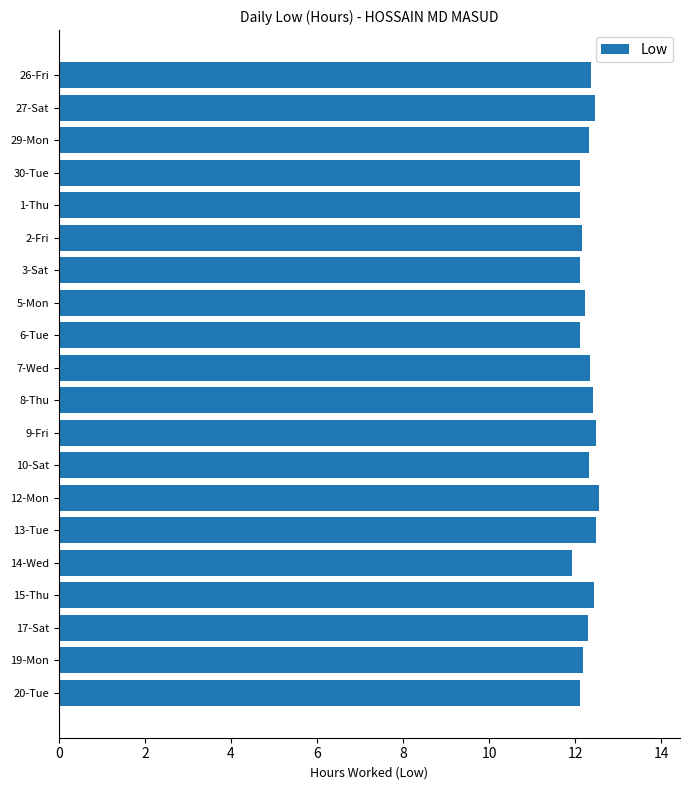

How many series are shown in this chart?

1